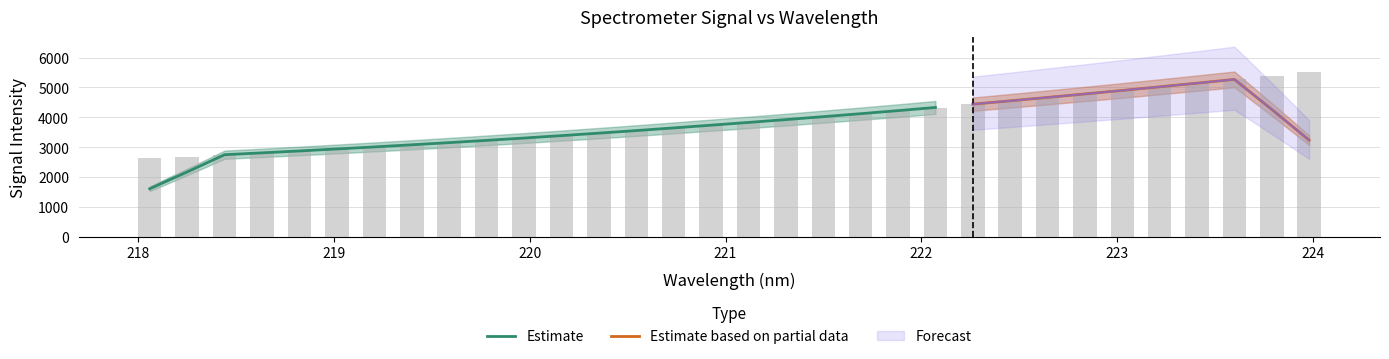

Read the value at 223.5987.

5268.0